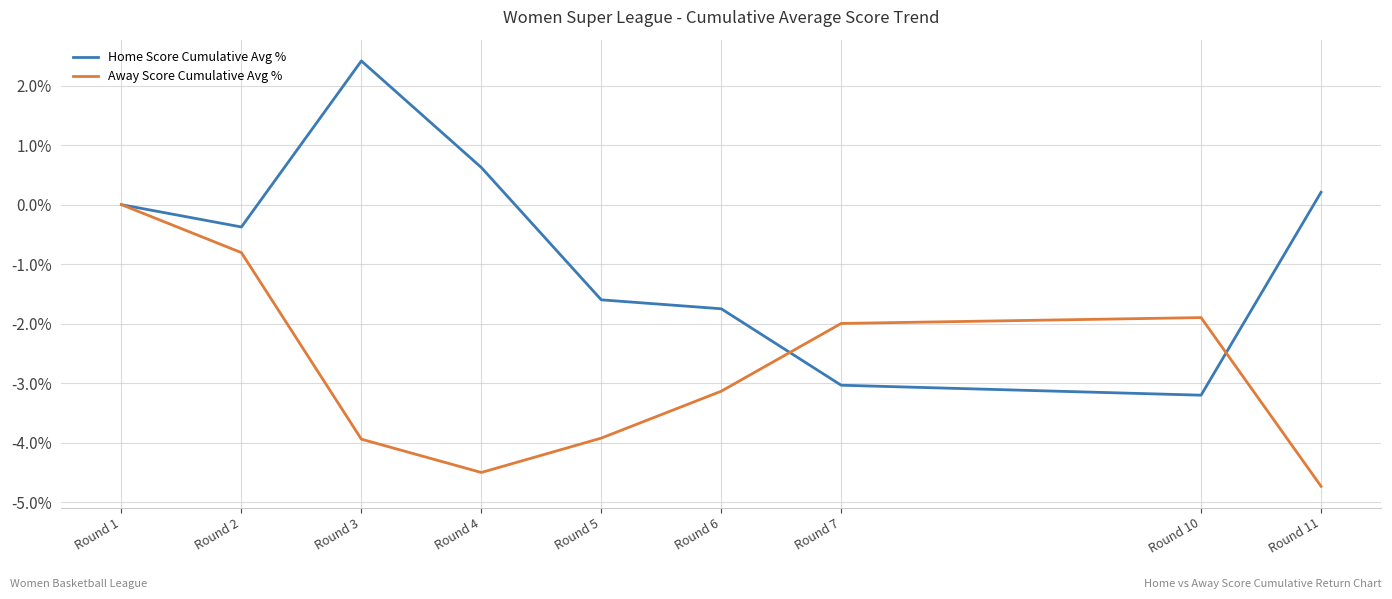

What is the difference between the maximum and minimum values in the Home Score Cumulative Avg % series?

5.6